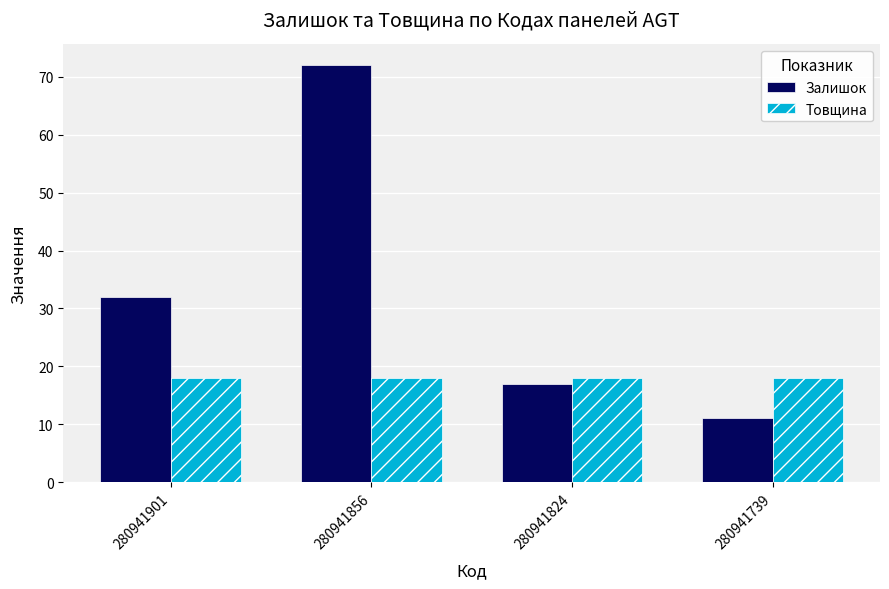

How many bars are there in each group?

2